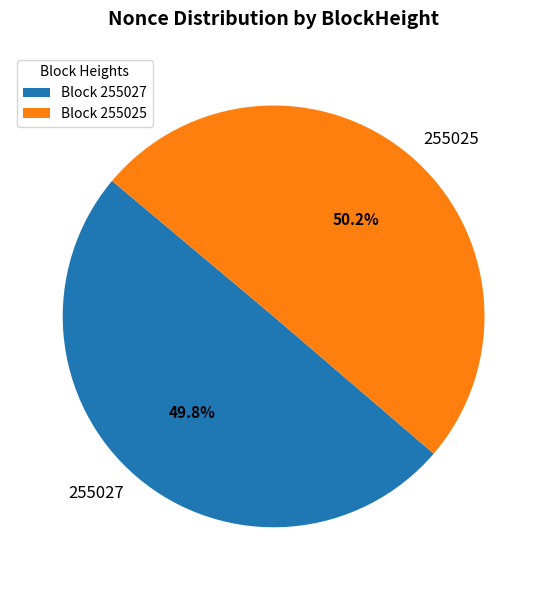

The 255025 slice represents 92% of the pie. True or false?

False